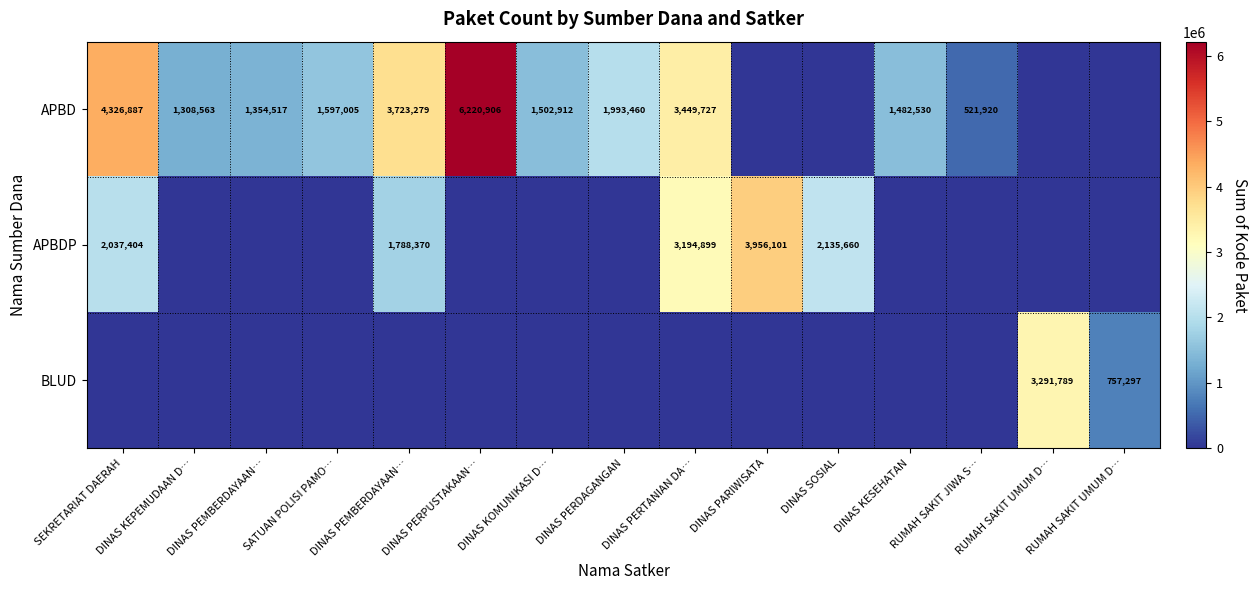

Between DINAS KESEHATAN and DINAS PARIWISATA, which is larger?

DINAS KESEHATAN